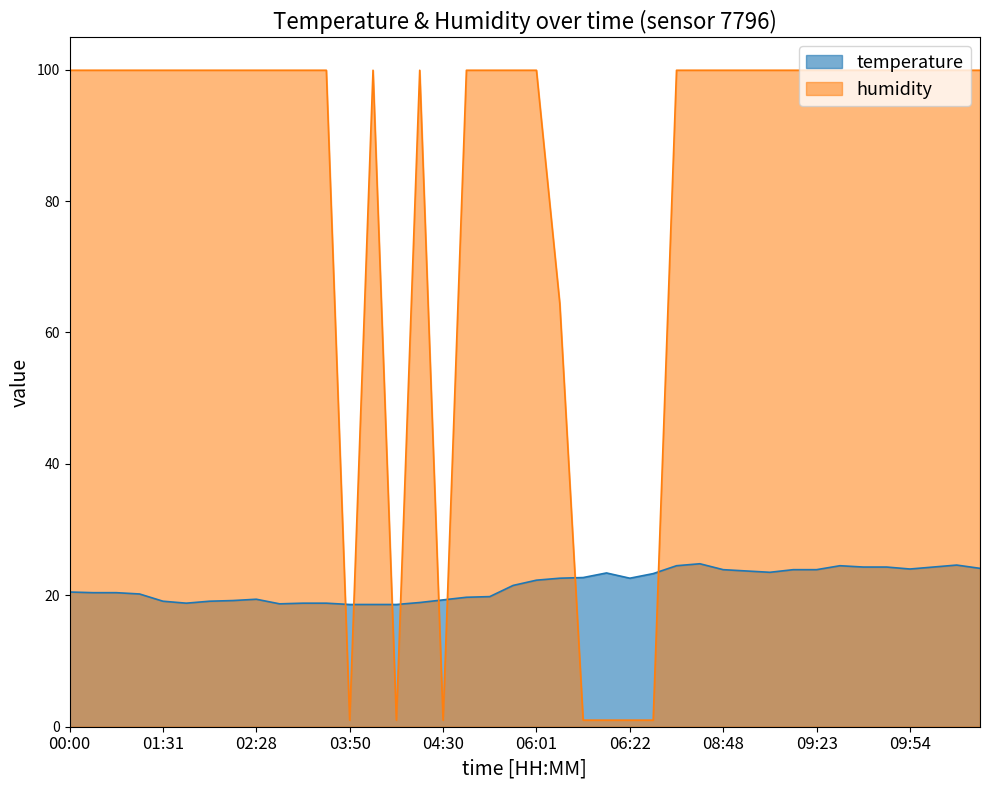

The humidity series shows 64.4 at 06:07. True or false?

True